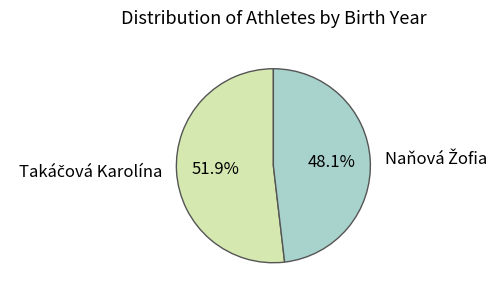

Is there a majority slice in this chart?

Yes